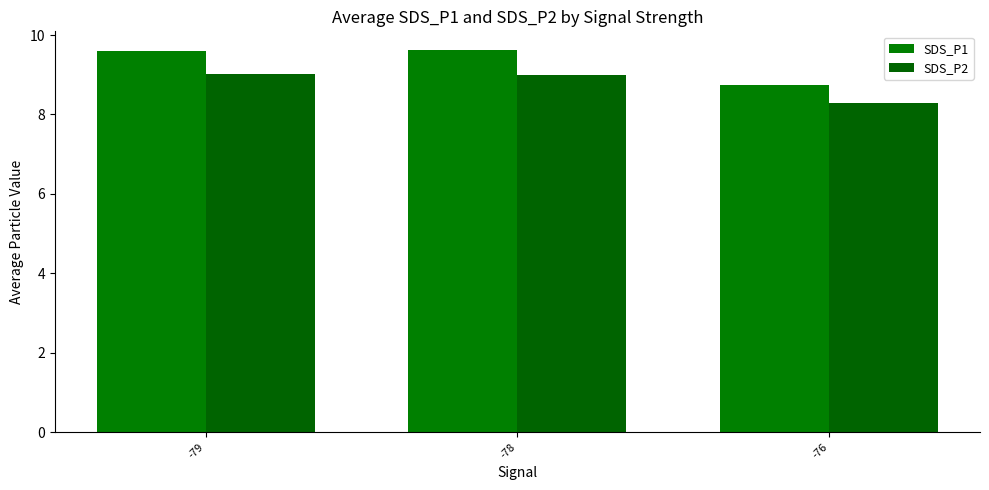

Read the SDS_P2 value at -76.

8.3